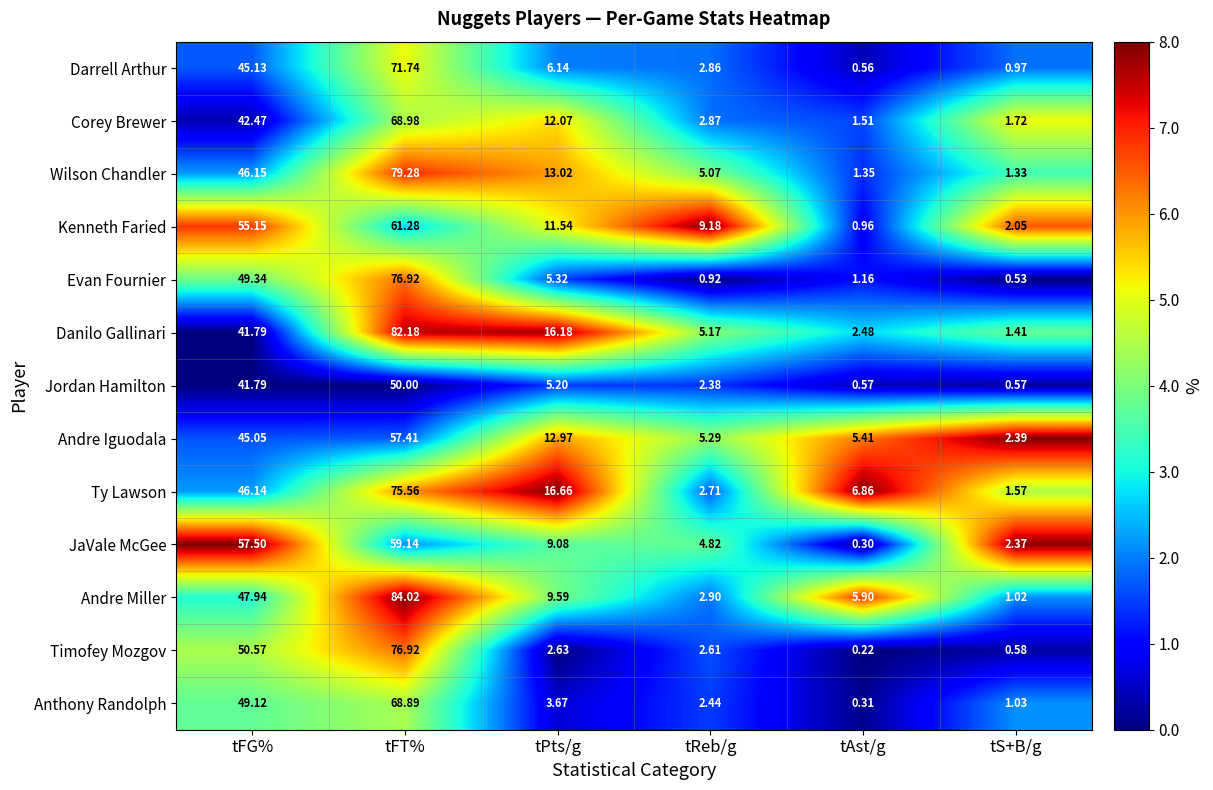

Where is Andre Miller nearest to the value 42?

tFG%